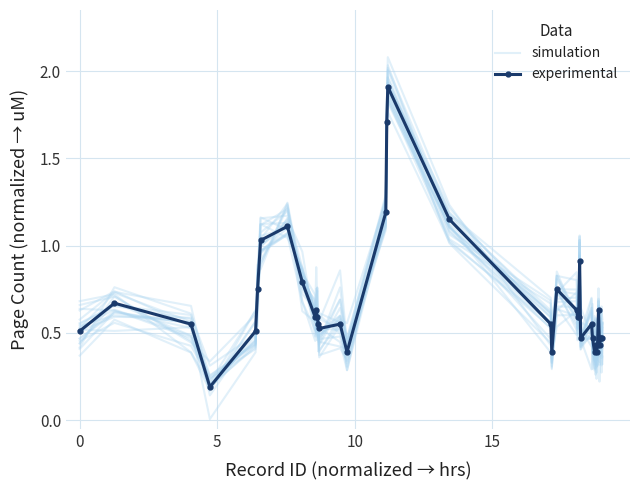

What is the value of the experimental point at the 22nd from the left?

0.4